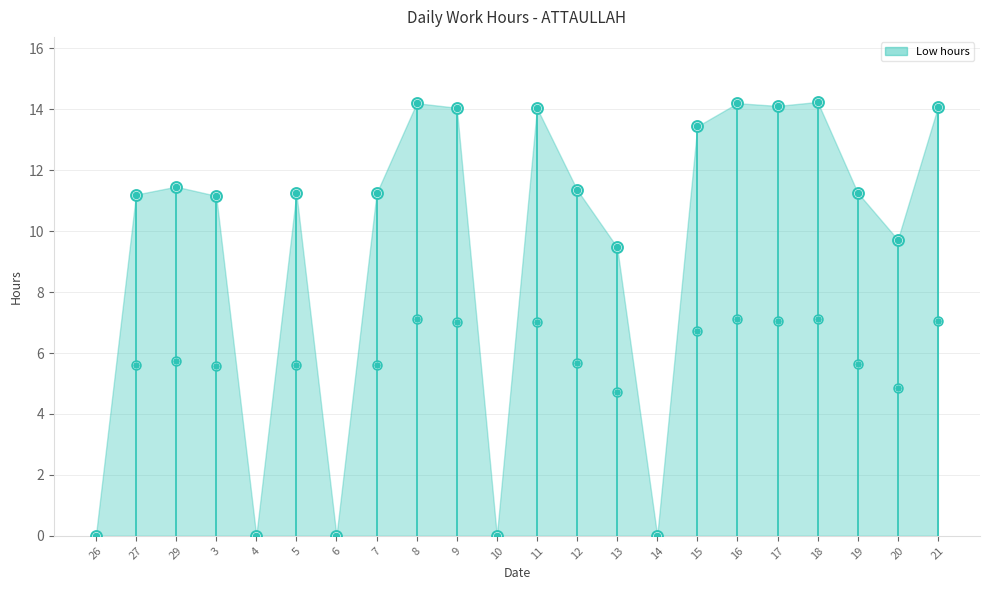

Which series contains the lowest Y value?

Low (outer marker)